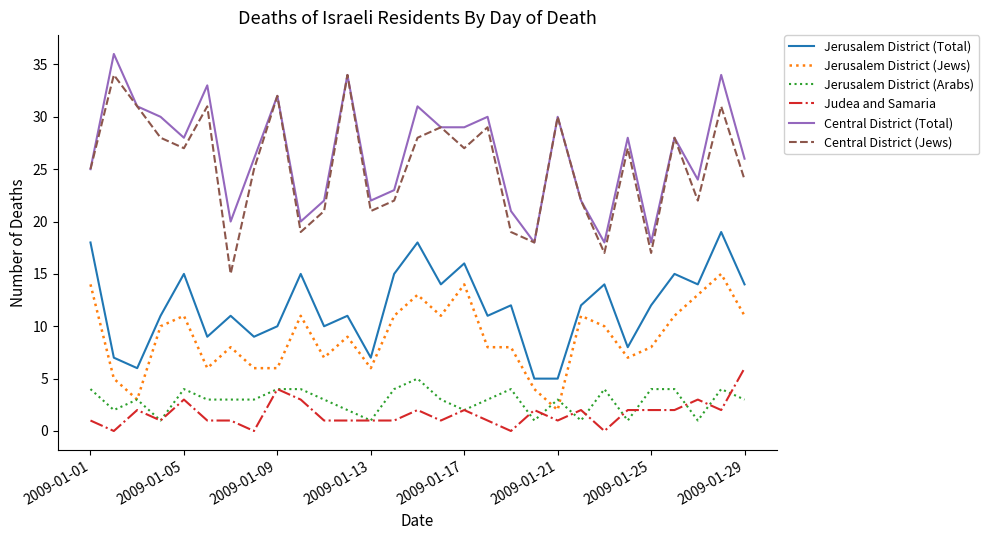

True or false: Jerusalem District (Total) and Central District (Jews) intersect in this chart.

False